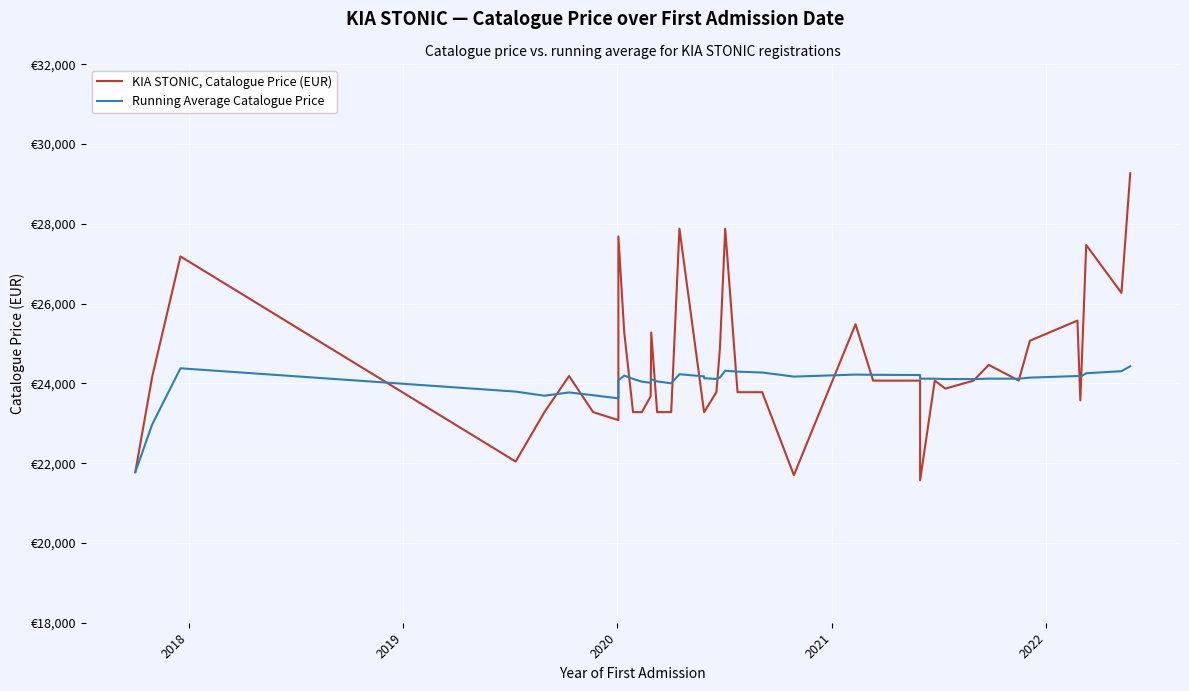

What are all the series names shown in the legend?

KIA STONIC, Catalogue Price (EUR), Running Average Catalogue Price